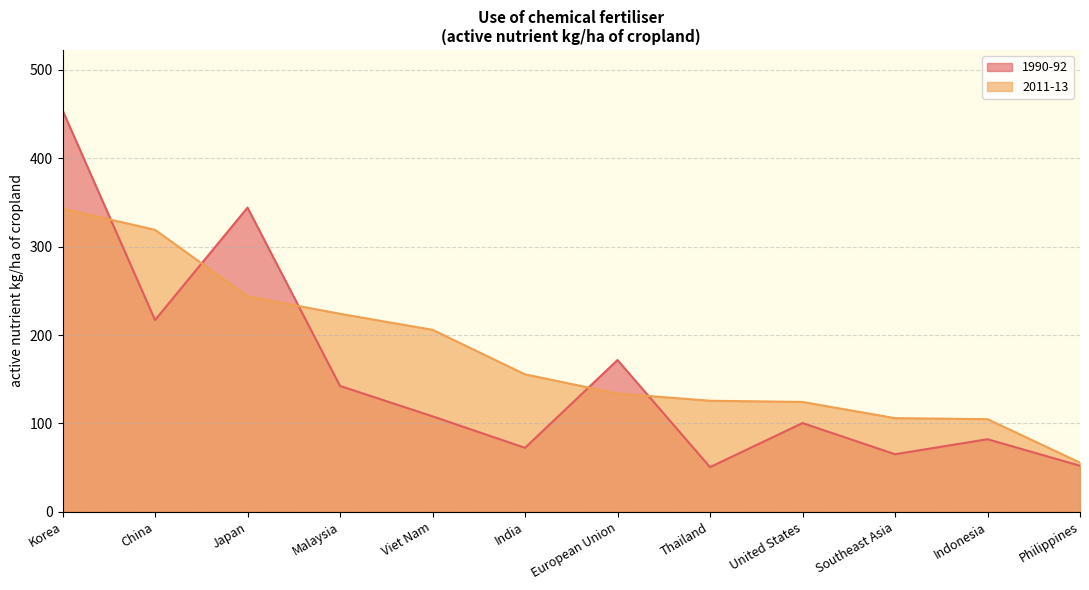

How many values in the 2011-13 series exceed 155?

6